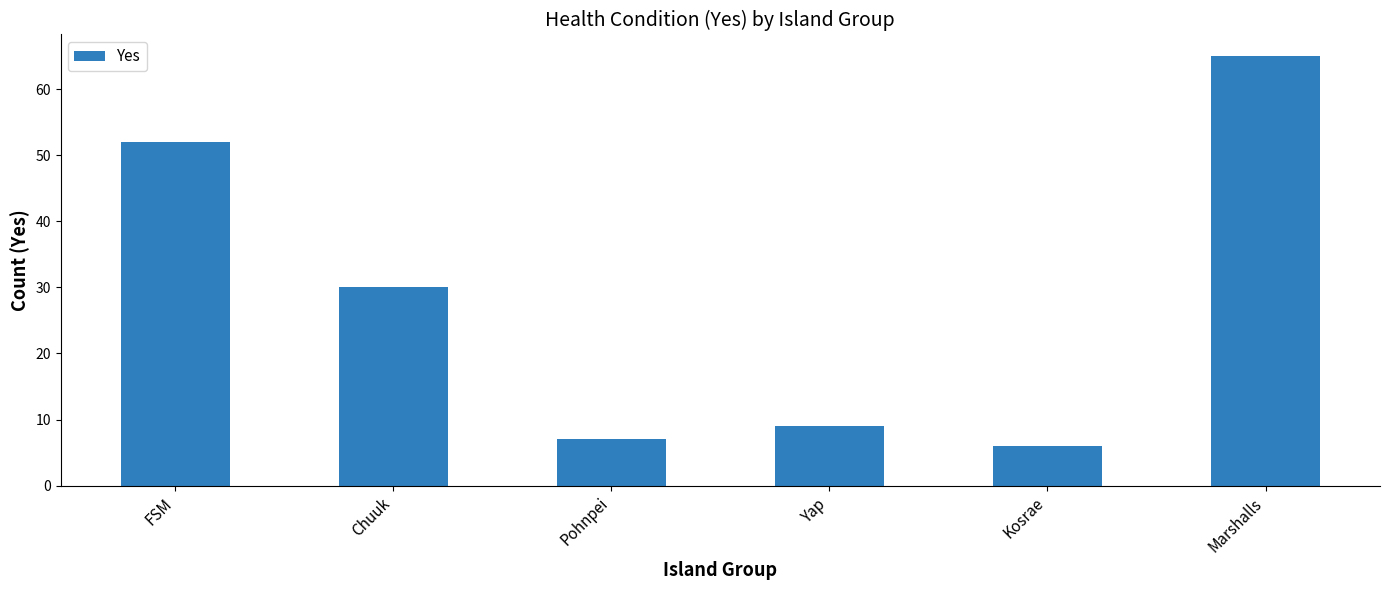

What is the average value?

28